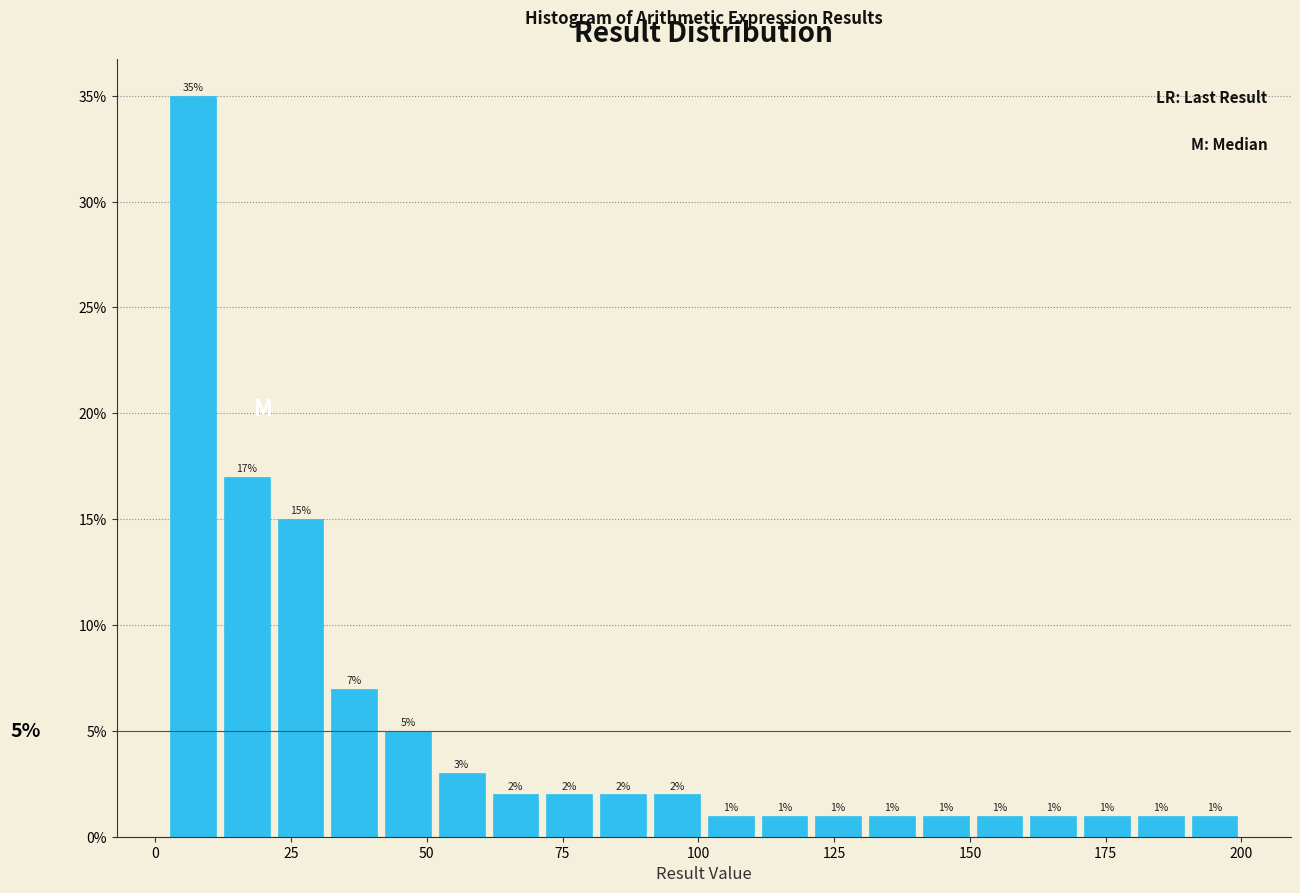

Read against the x-axis, roughly where is the centre of the tallest bar?

5